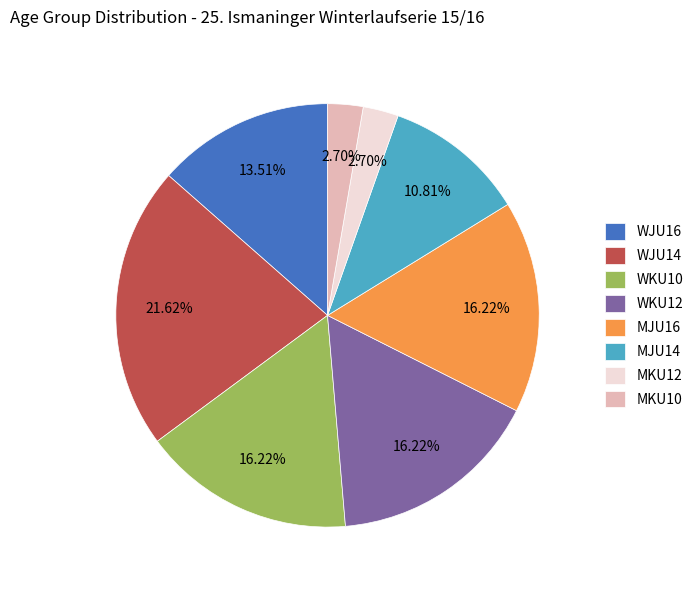

What percentage do MKU12 and WJU16 together represent?

16.2%